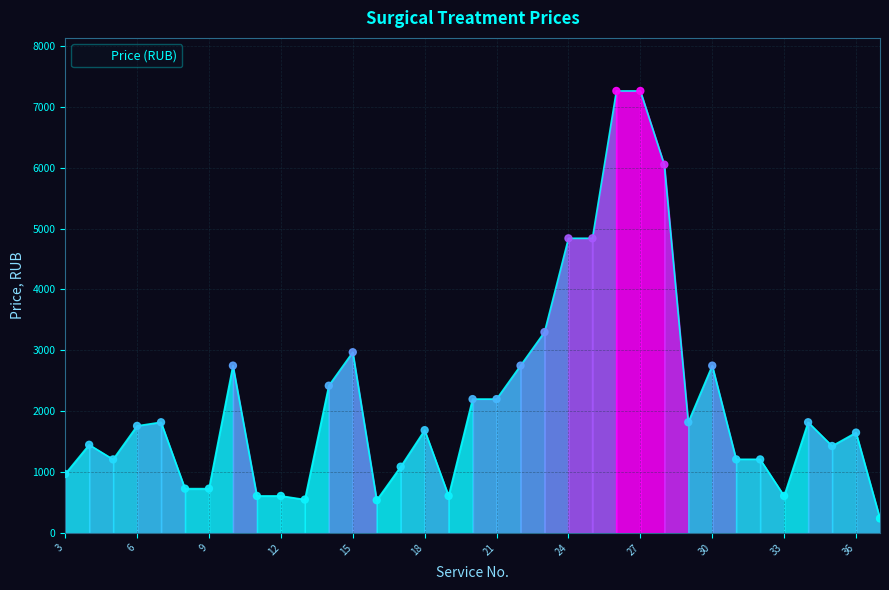

What is the difference between the maximum and minimum values?

7020